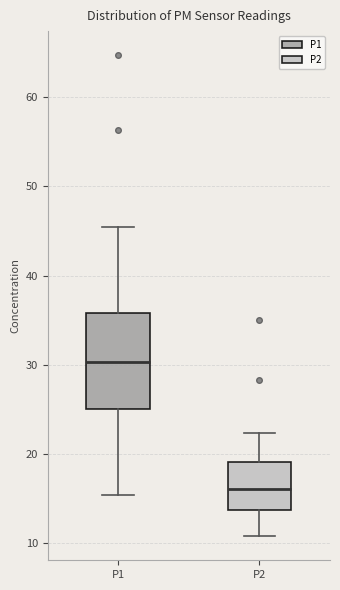

Where is the upper edge of the box for P2 on the y-axis? The values are not printed on the chart, so give them approximately, as read against the axis.

19